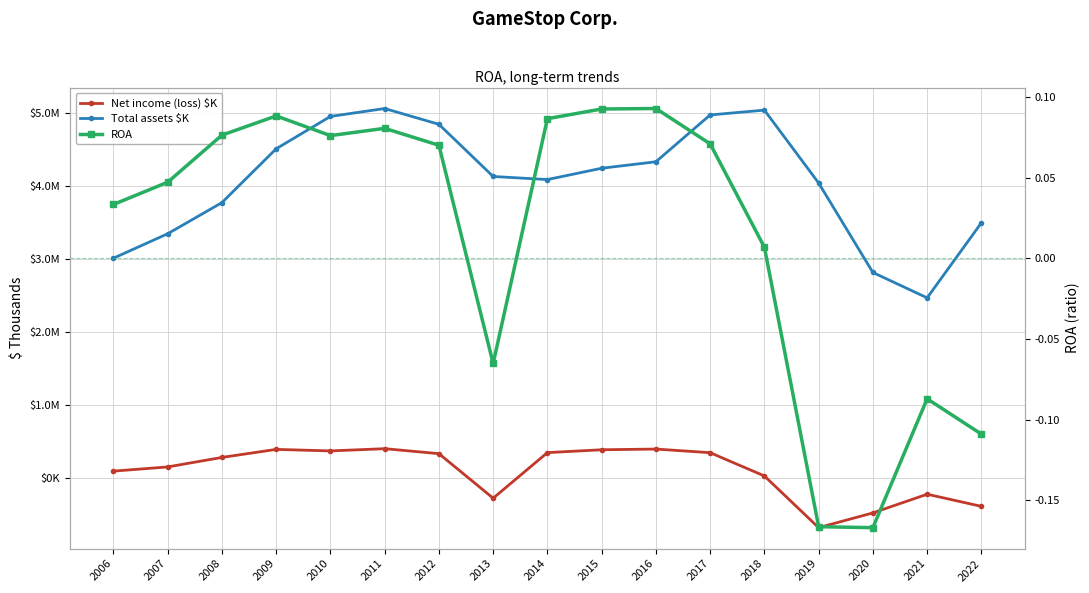

True or false: Total assets $K has more than 1 interior local peaks.

True